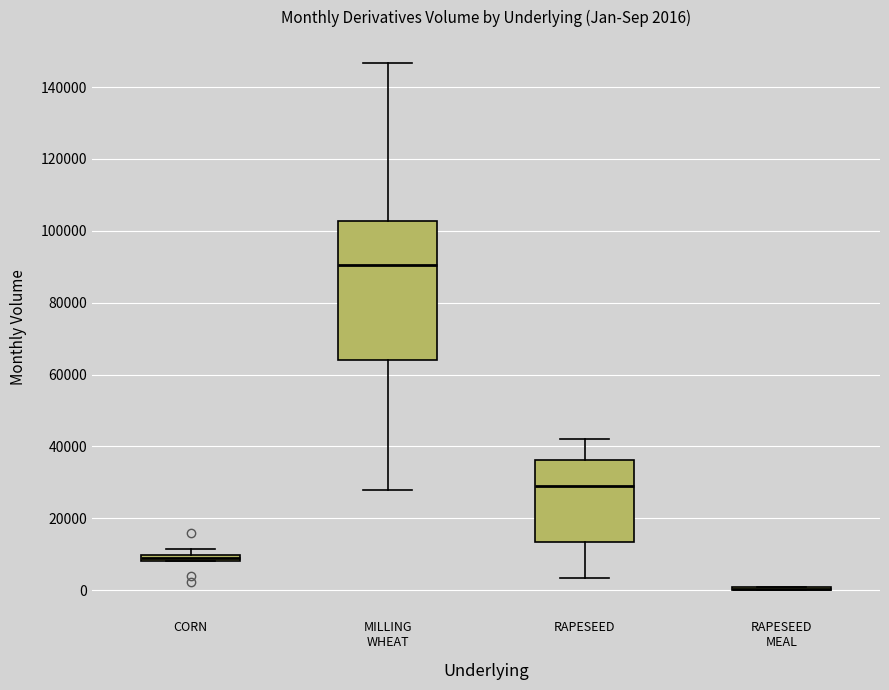

Comparing the boxes themselves (not the whiskers), which one is the tallest?

MILLING WHEAT